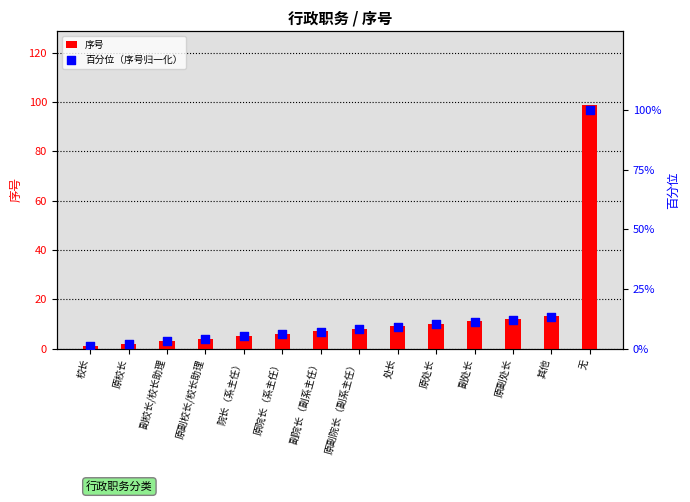

Which series reaches the maximum Y coordinate?

百分位（序号归一化）